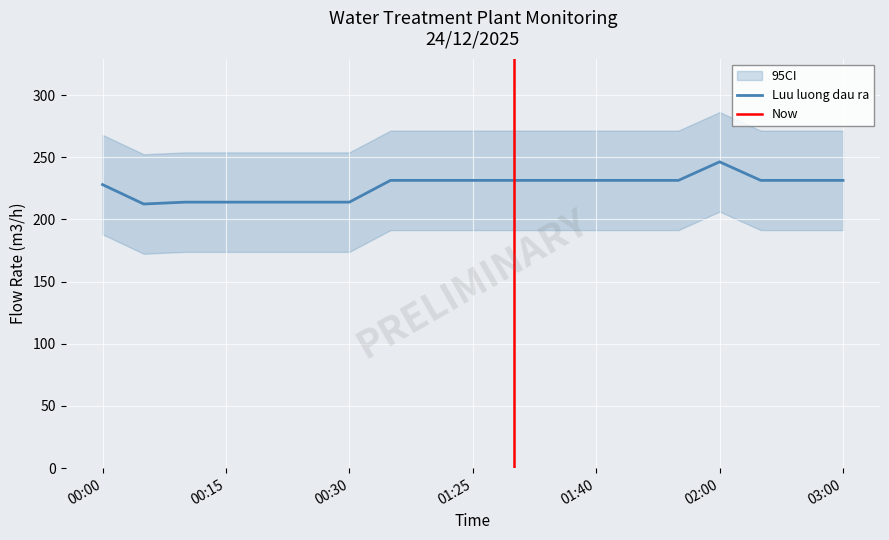

What is the label of the 11th point from the left?

01:30